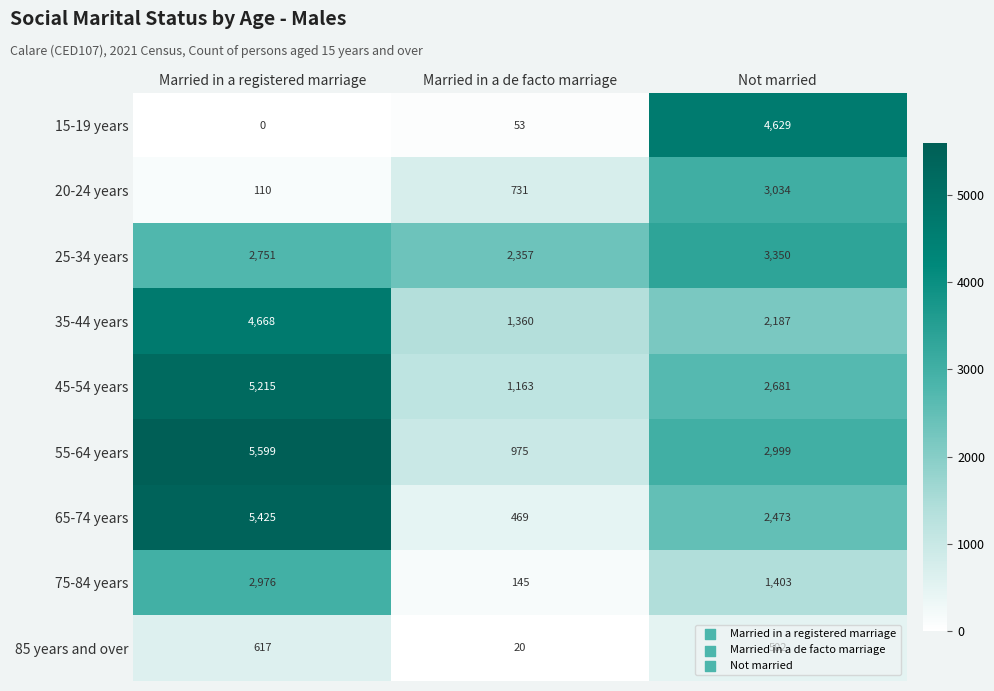

What is the average value of the 20-24 years series?

1292